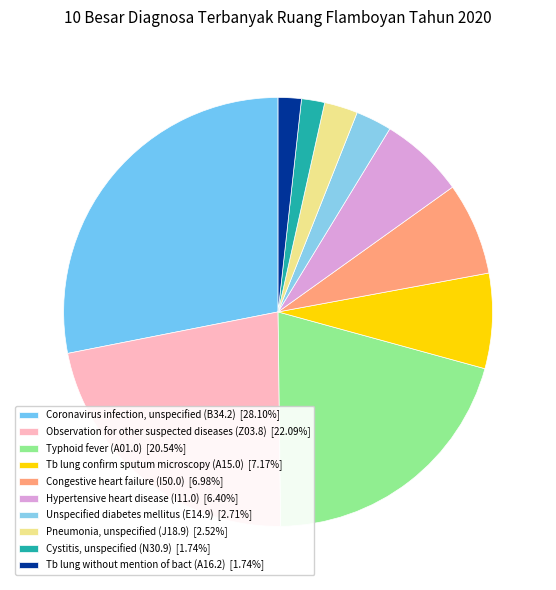

The Pneumonia, unspecified (J18.9) slice represents 3% of the pie. True or false?

True